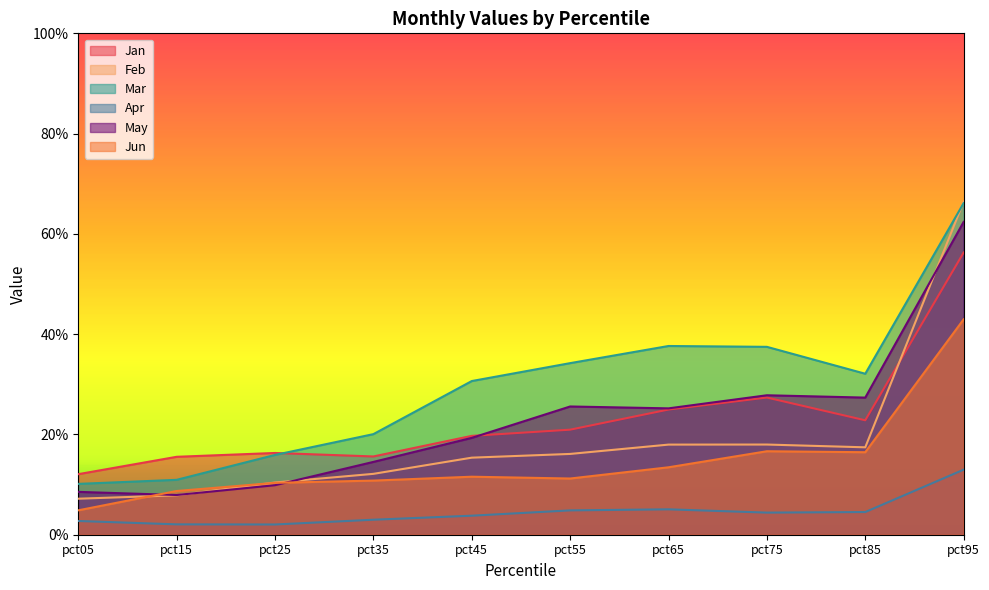

Which series changed the most between pct05 and pct85?

Mar